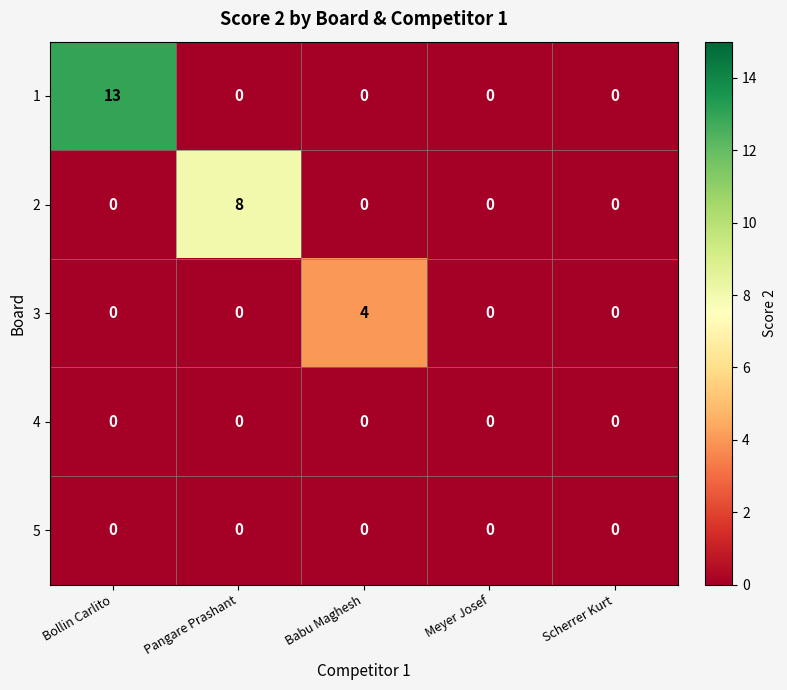

The 4 series shows 0 at Babu Maghesh. True or false?

True